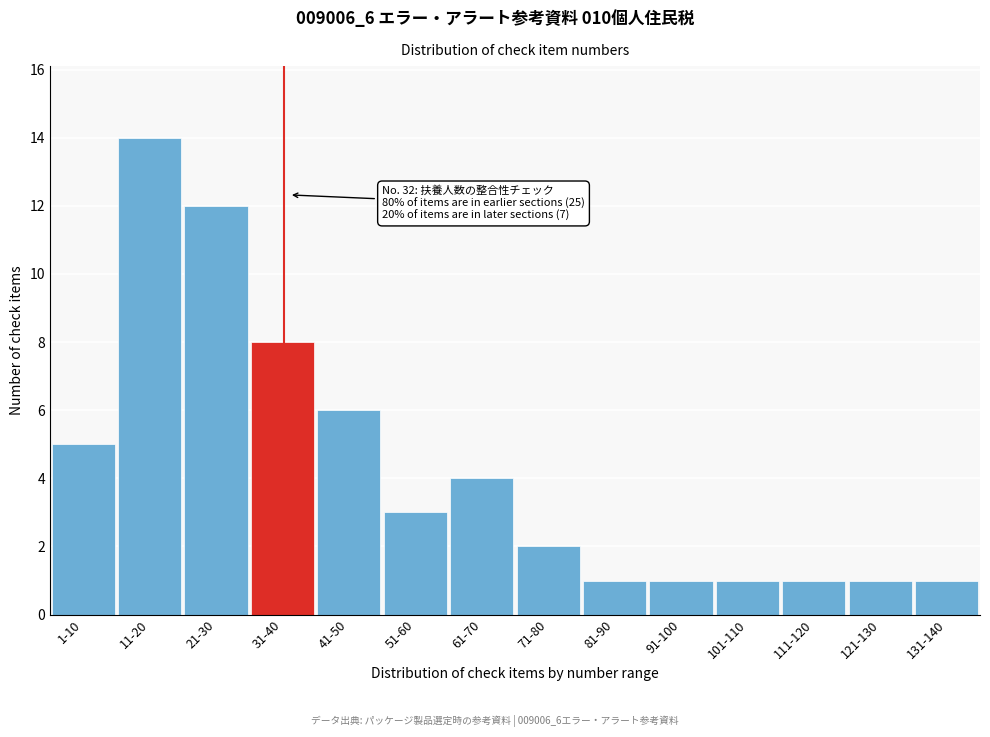

Reading right to left, extract all data points from this chart.

1	1	1	1	1	1	2	4	3	6	8	12	14	5